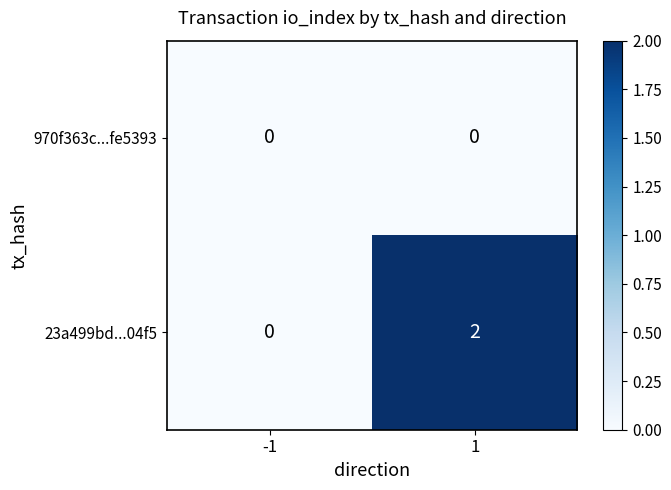

List the series in order of their overall mean, highest first.

23a499bd...04f5, 970f363c...fe5393